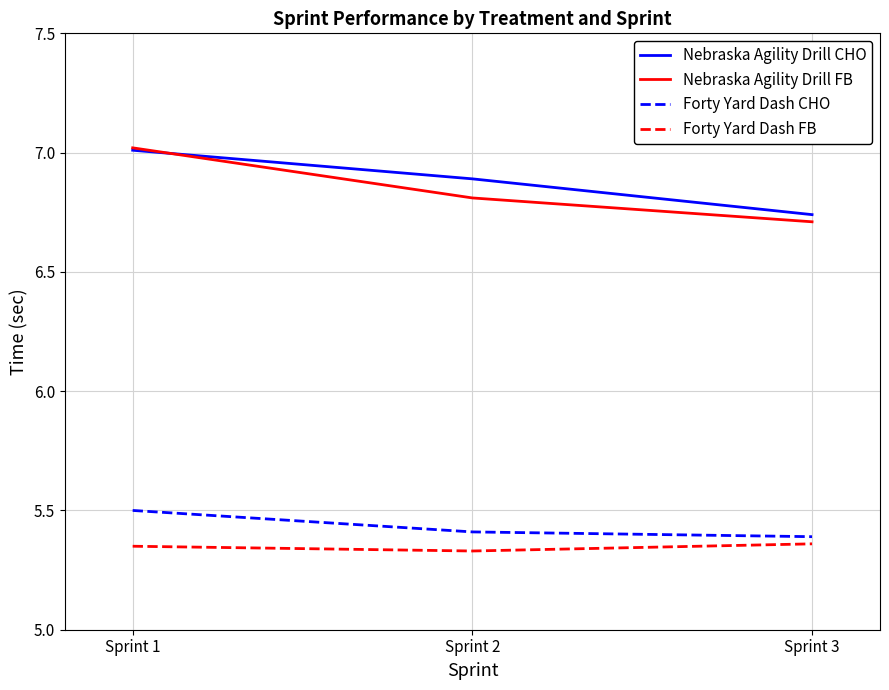

Which series has the largest total across all categories?

Nebraska Agility Drill CHO